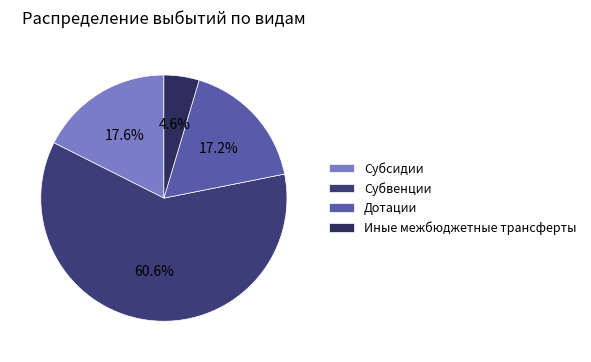

Combined, what portion of the pie is Иные межбюджетные трансферты and Субсидии?

22.2%